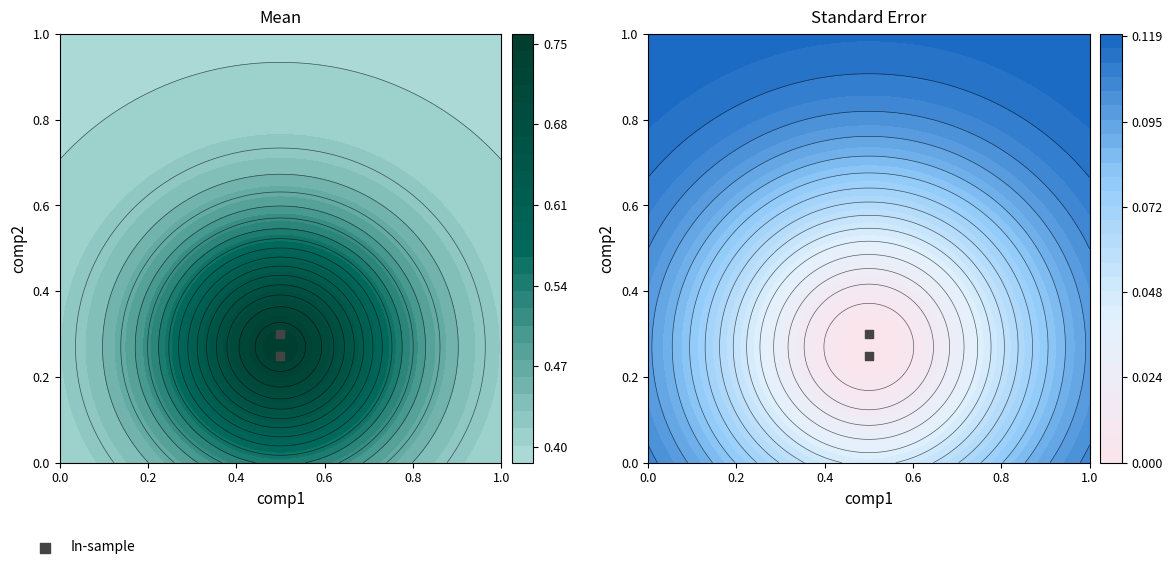

How many series are shown in this chart?

1